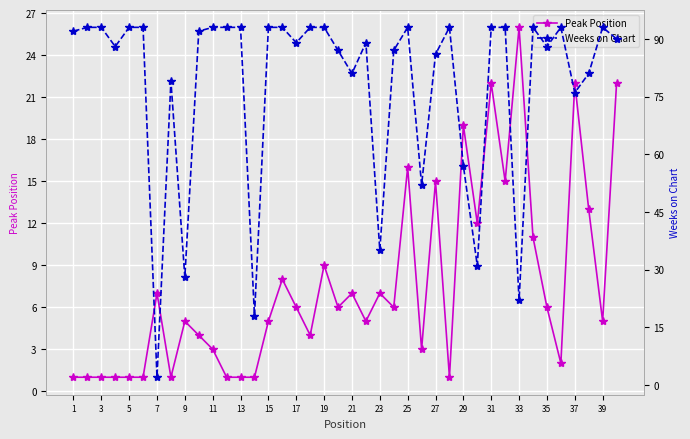

True or false: Peak Position has more than 1 interior local peaks.

True